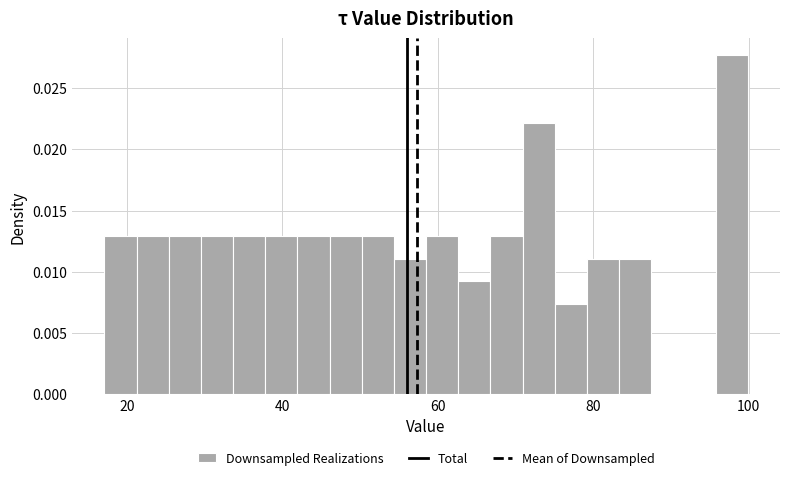

Read against the x-axis, roughly where is the centre of the tallest bar?

98